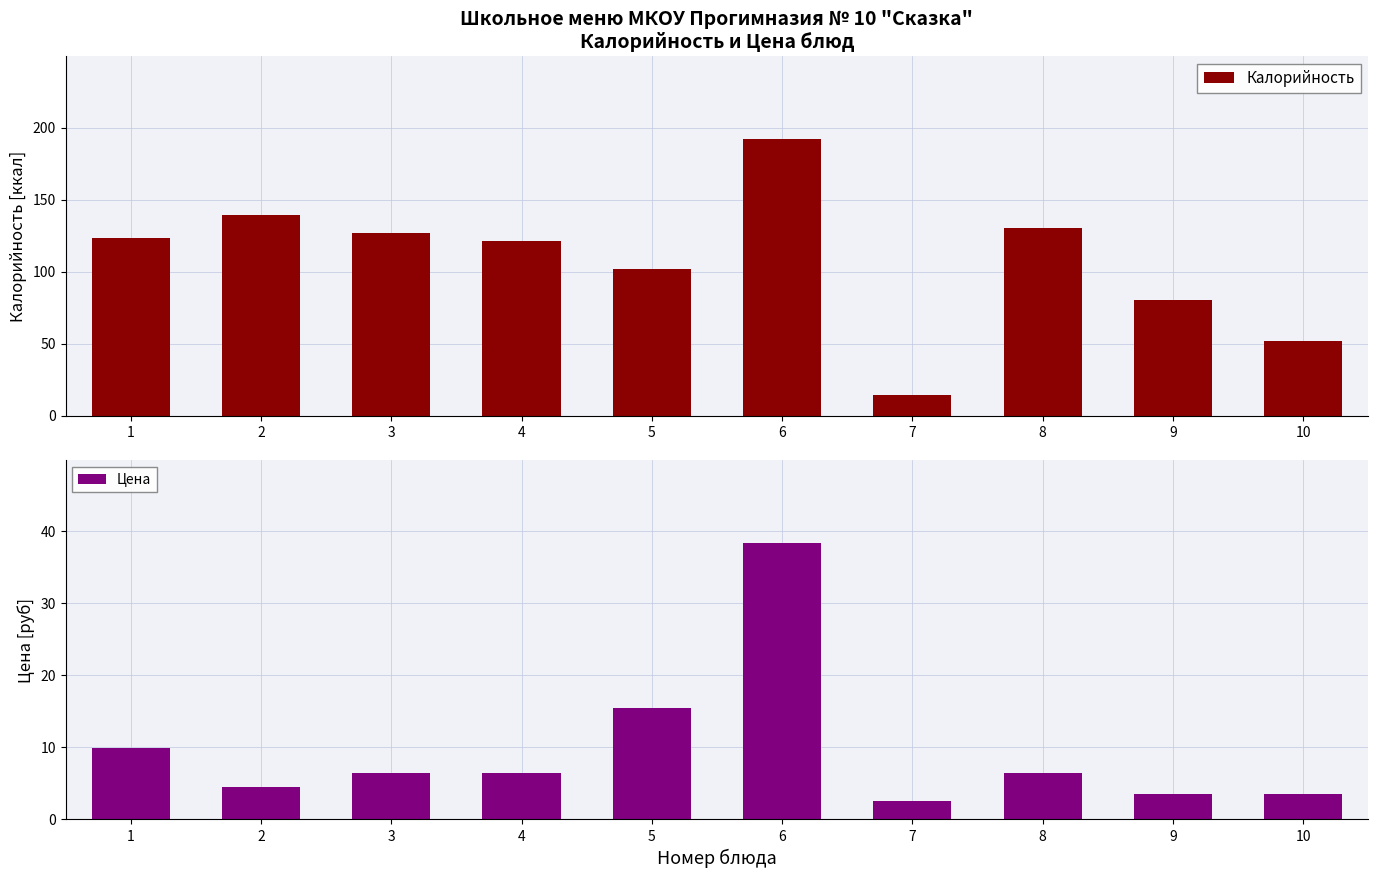

Reading left to right, what are all the values shown in this chart?

Калорийность: 123.0	139.0	127.0	121.0	102.0	192.0	14.0	130.0	80.0	52.0
Цена: 9.9	4.5	6.5	6.5	15.4	38.4	2.5	6.5	3.5	3.5